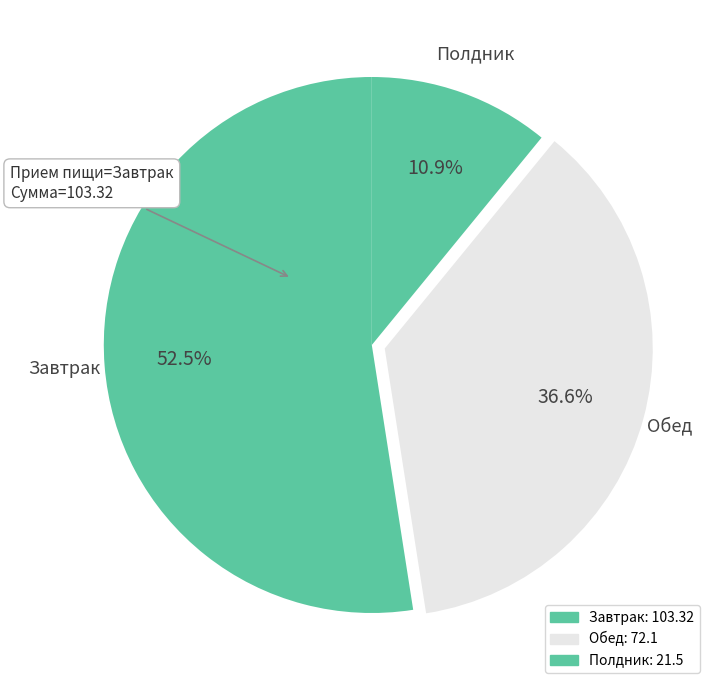

What percentage is the Завтрак slice, to the nearest percent?

52%